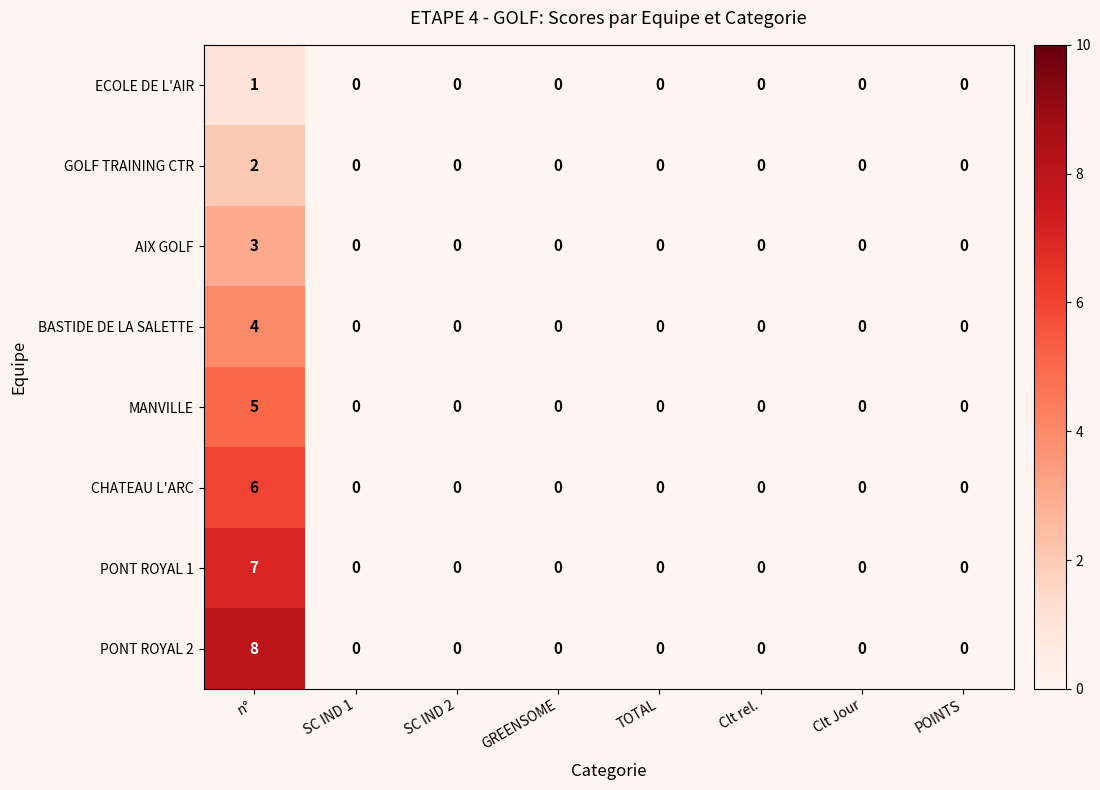

What is the spread (max minus min) of values at n°?

7